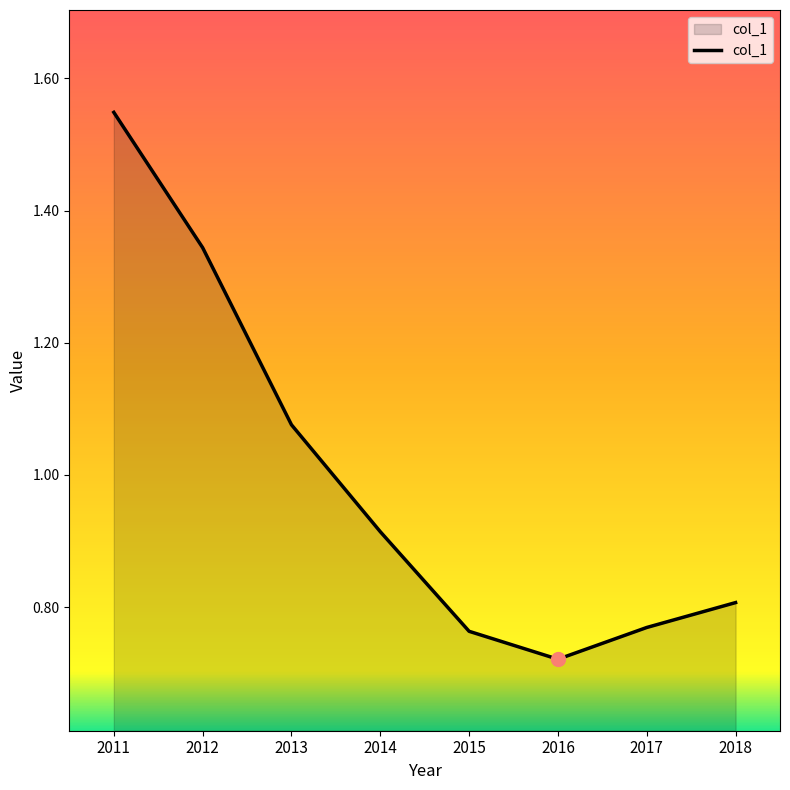

The chart shows a value of 1.3 at 2017. True or false?

False